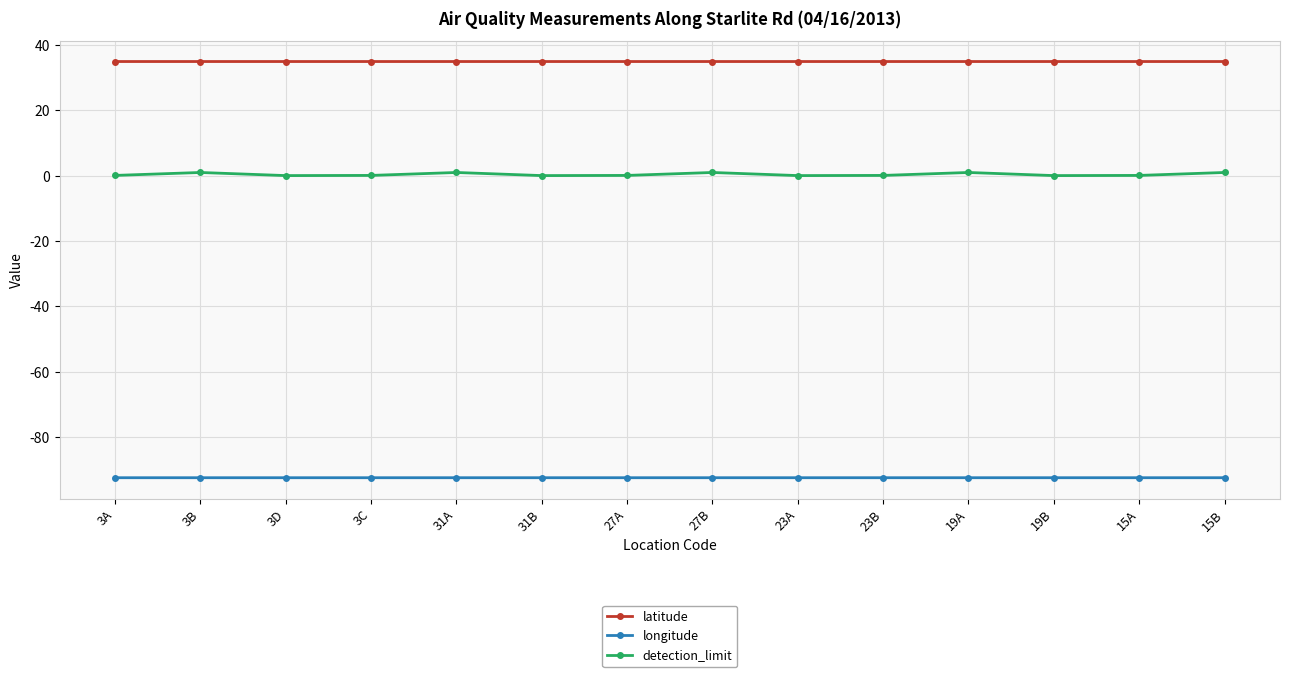

True or false: latitude has more than 2 points higher than both neighbors.

True